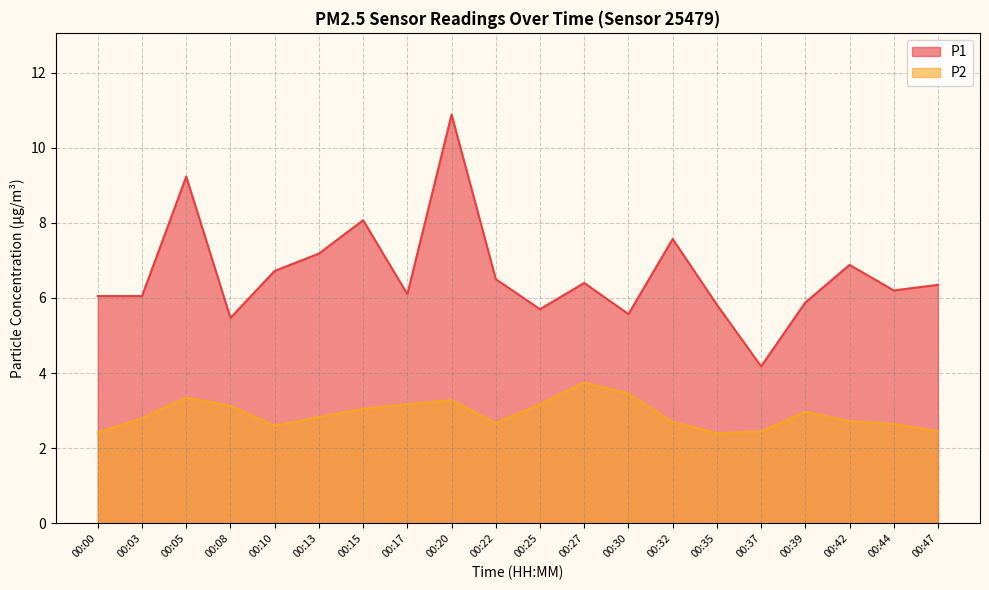

What is the sum of all P1 values?

132.8